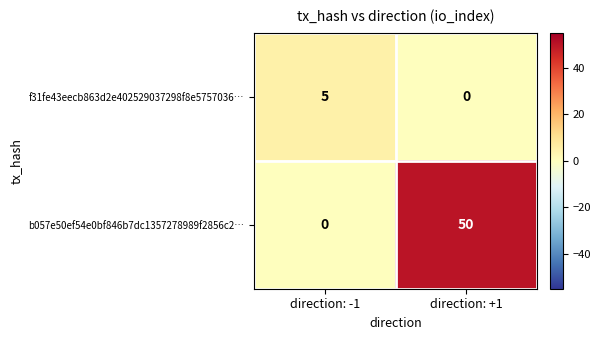

Rank the series at direction: +1 from lowest to highest value.

f31fe43eecb863d2e402529037298f8e5757036…, b057e50ef54e0bf846b7dc1357278989f2856c2…